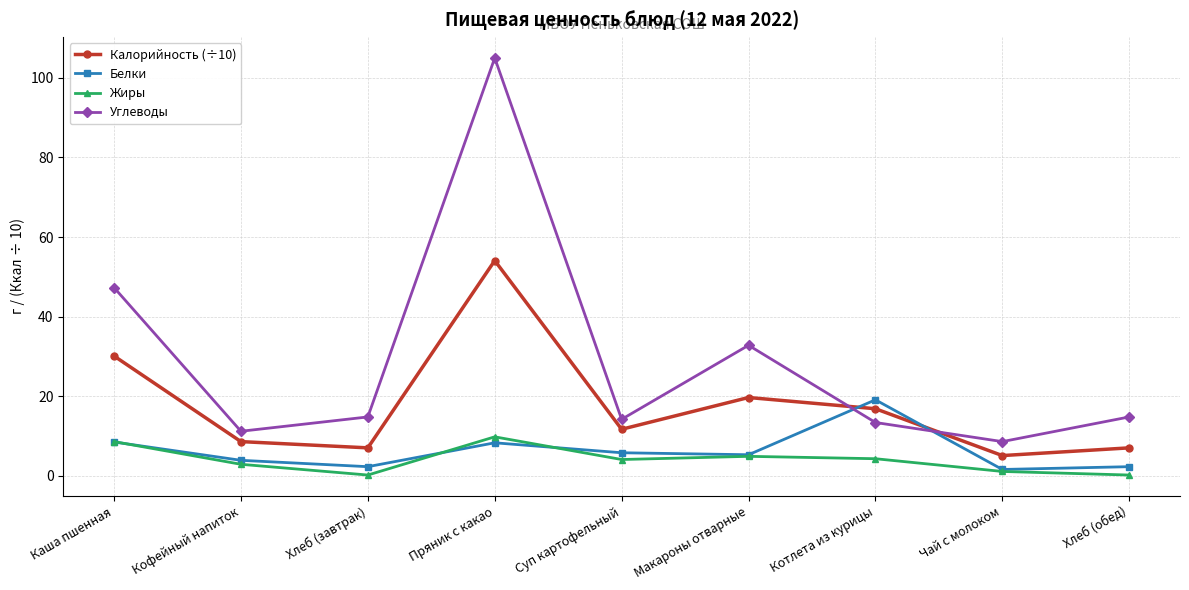

What is the sum of the Белки values at Пряник с какао and Хлеб (обед)?

10.6